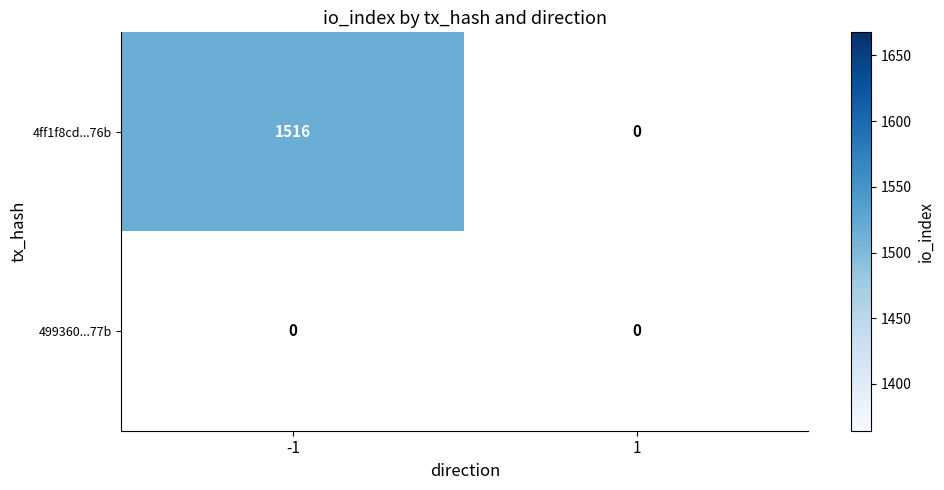

Which category has the lowest value across all series?

1